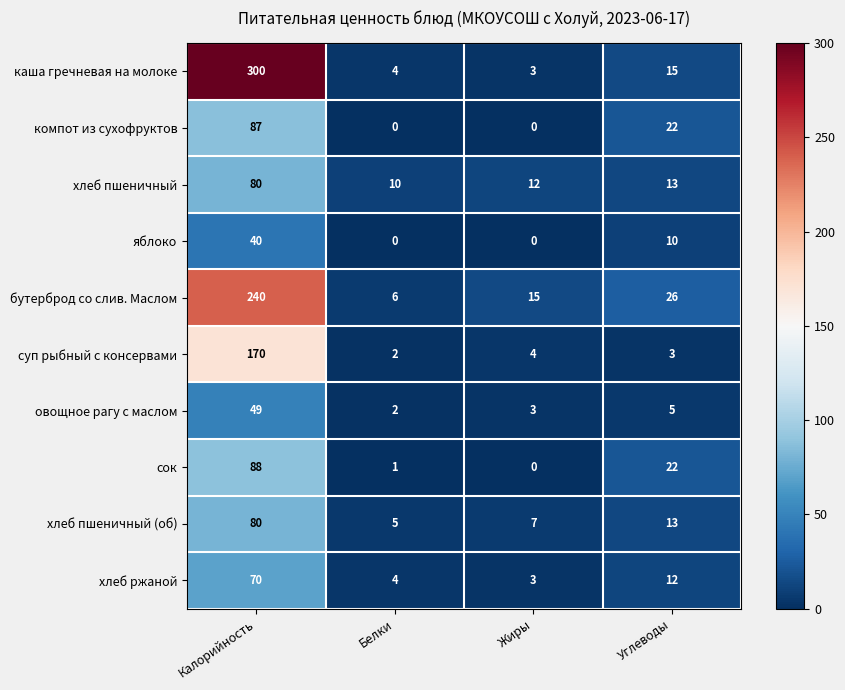

What is the difference between the highest and lowest values at Углеводы?

23